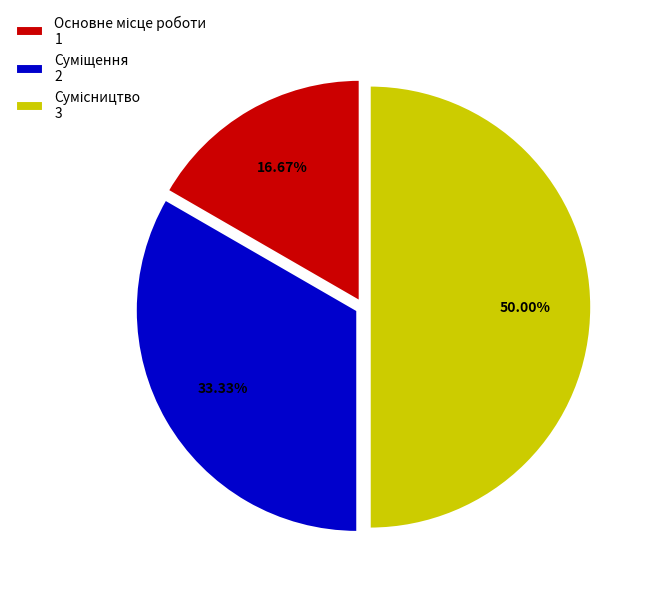

Is there any slice that represents more than half of the pie?

No